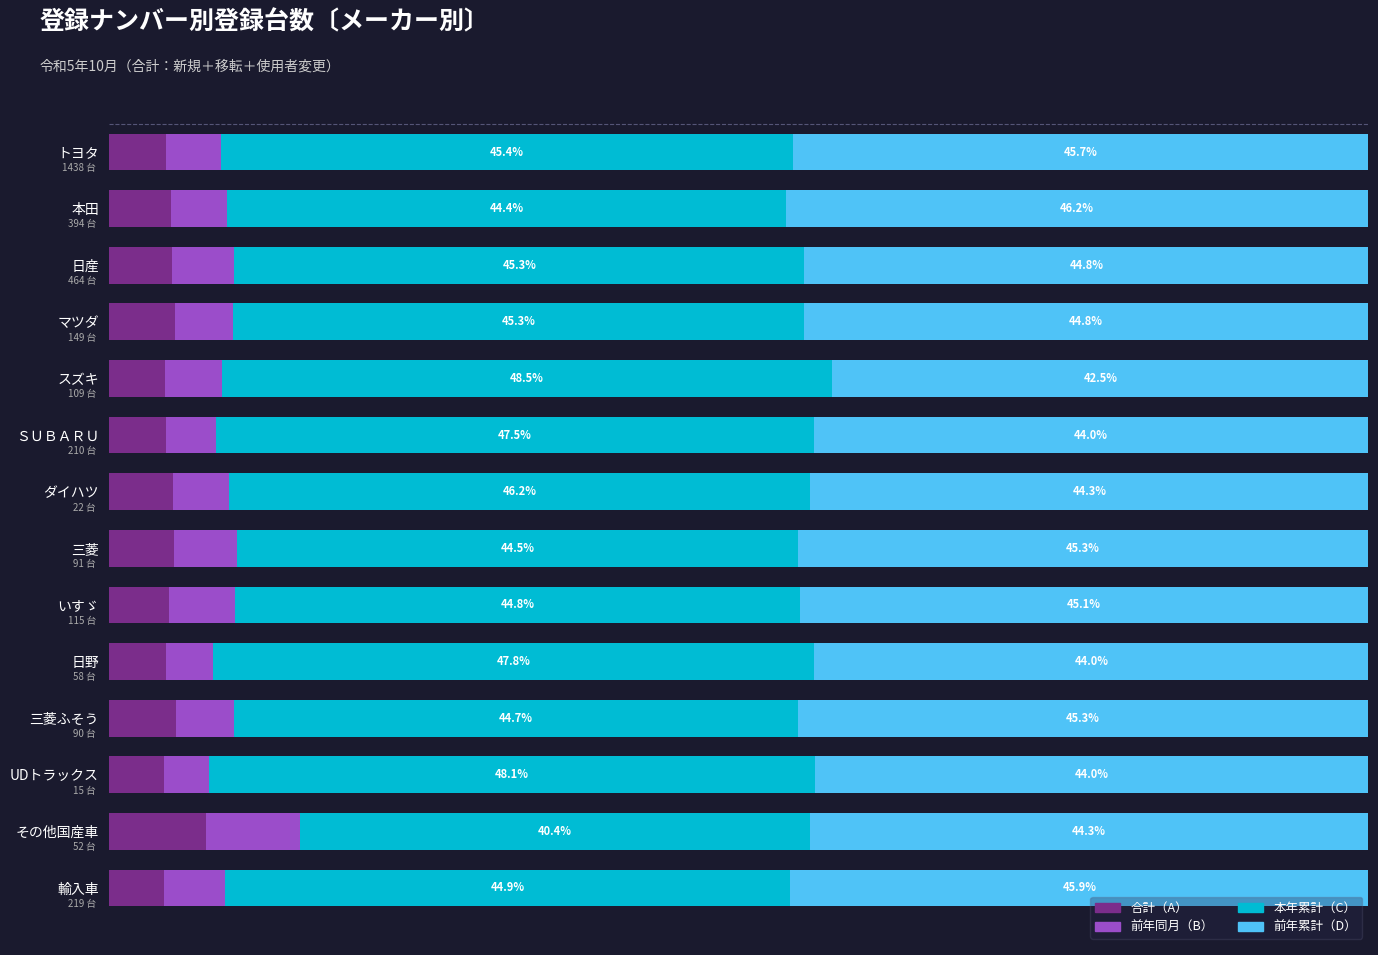

Which category has the highest value in the 合計（A） series?

その他国産車